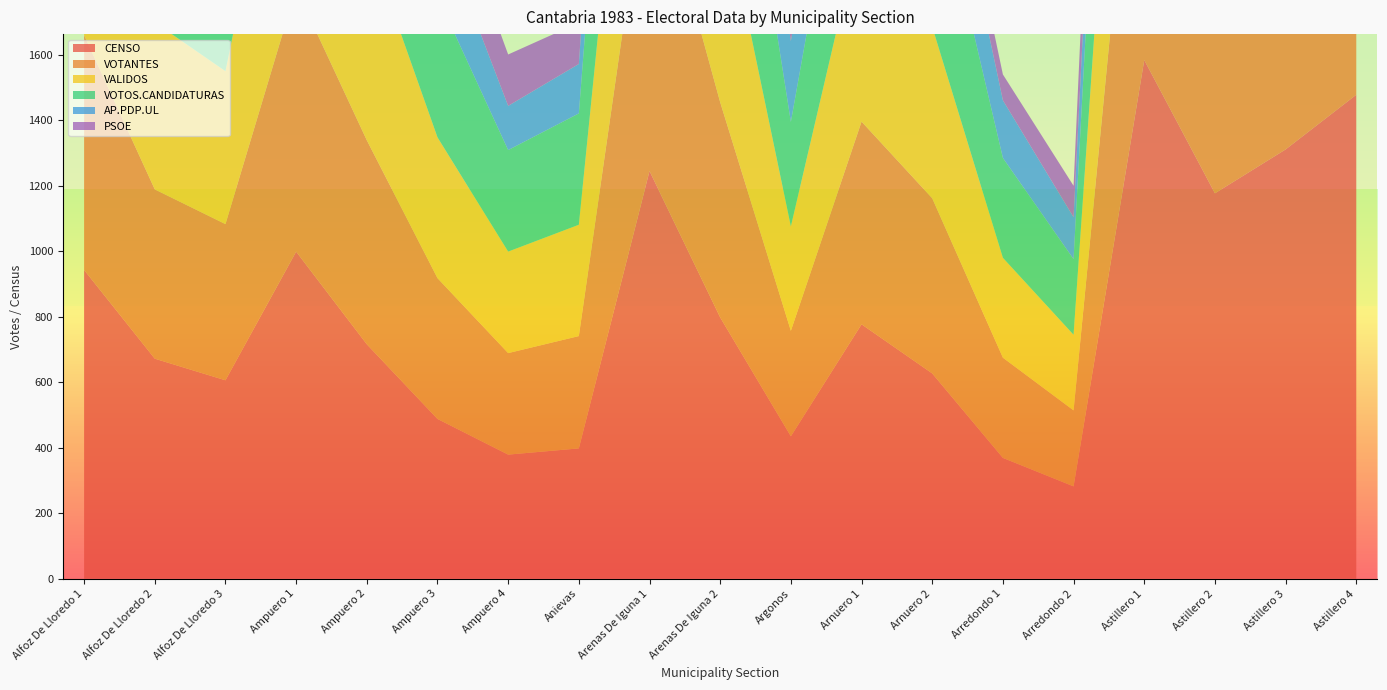

Reading left to right, extract all data points from this chart.

CENSO: 943	672	606	999	716	488	379	398	1245	798	435	777	627	369	282	1584	1177	1311	1478
VOTANTES: 717	517	477	803	623	430	310	343	997	657	322	619	535	306	232	1153	913	930	1112
VALIDOS: 699	510	467	801	620	430	310	340	979	657	319	604	524	305	231	1138	899	919	1095
VOTOS.CANDIDATURAS: 694	508	465	800	619	430	310	340	975	656	319	602	521	305	231	1128	891	907	1076
AP.PDP.UL: 353	182	221	483	316	230	135	151	470	355	247	292	270	176	128	381	346	321	318
PSOE: 264	160	137	287	285	184	157	126	420	228	67	101	87	79	96	559	437	440	584